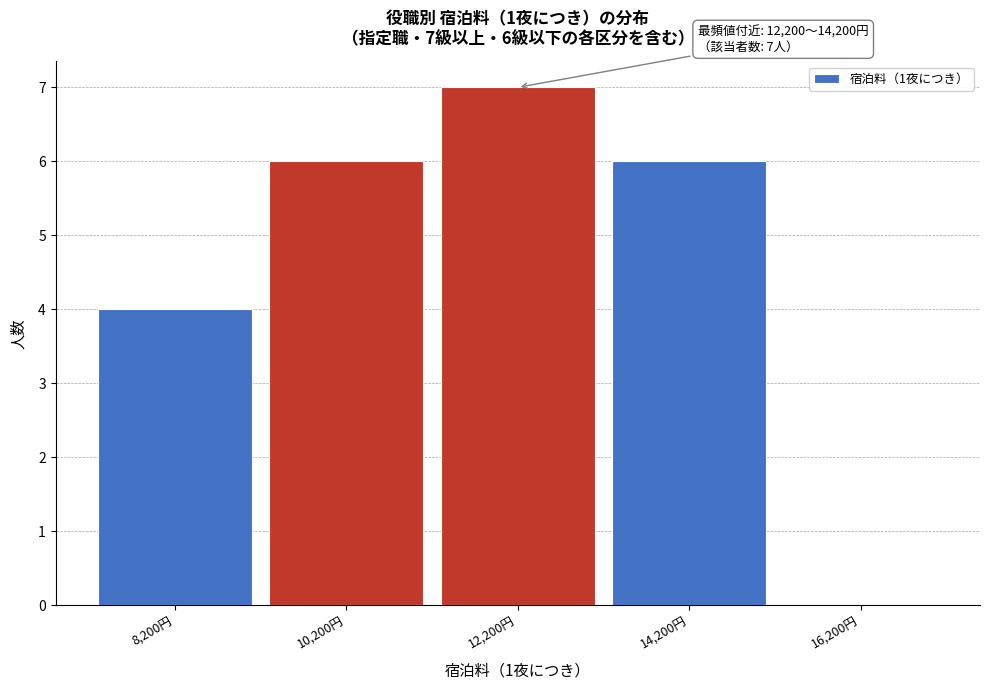

Reading left to right, extract all data points from this chart.

8,200円=4	10,200円=6	12,200円=7	14,200円=6	16,200円=0